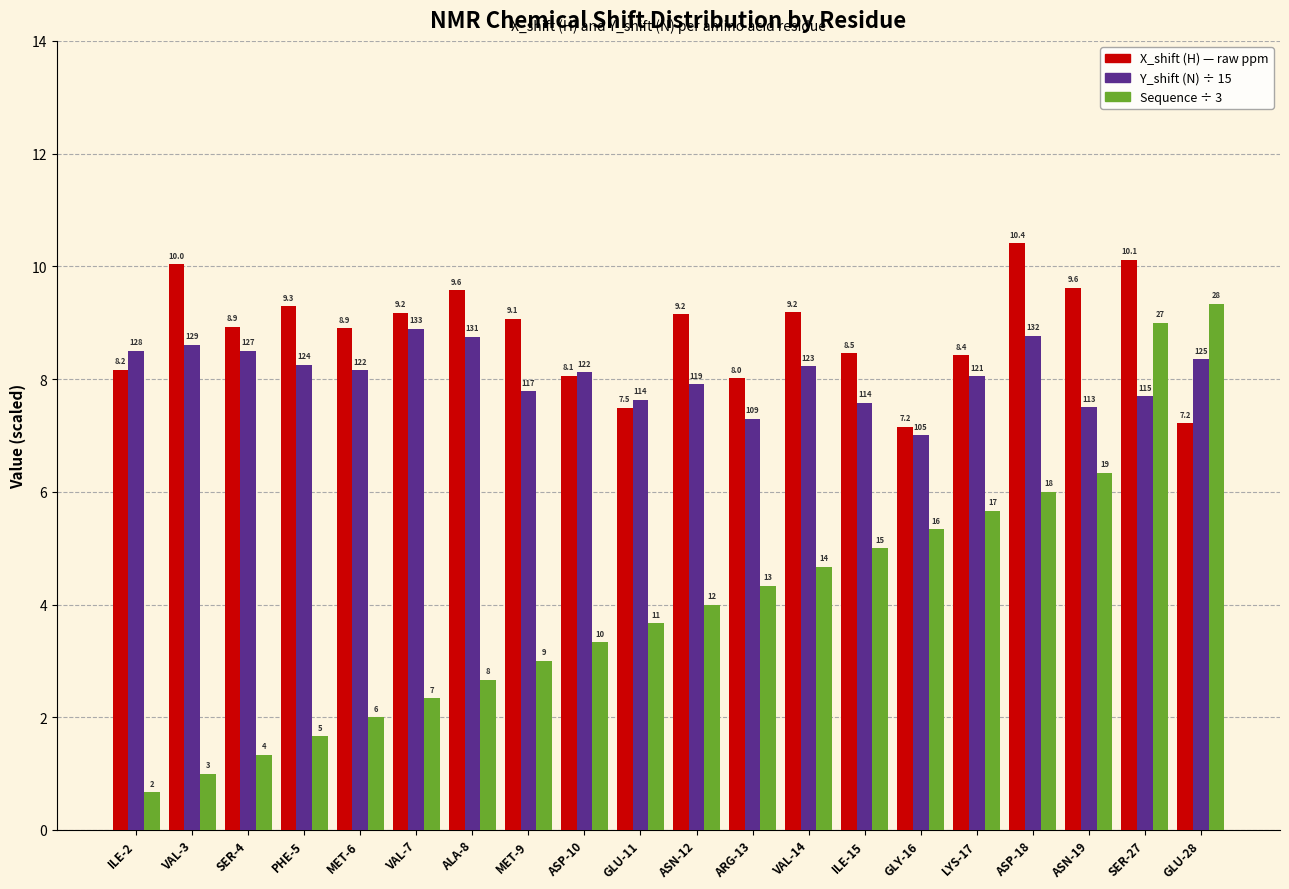

How many groups of bars are there?

20